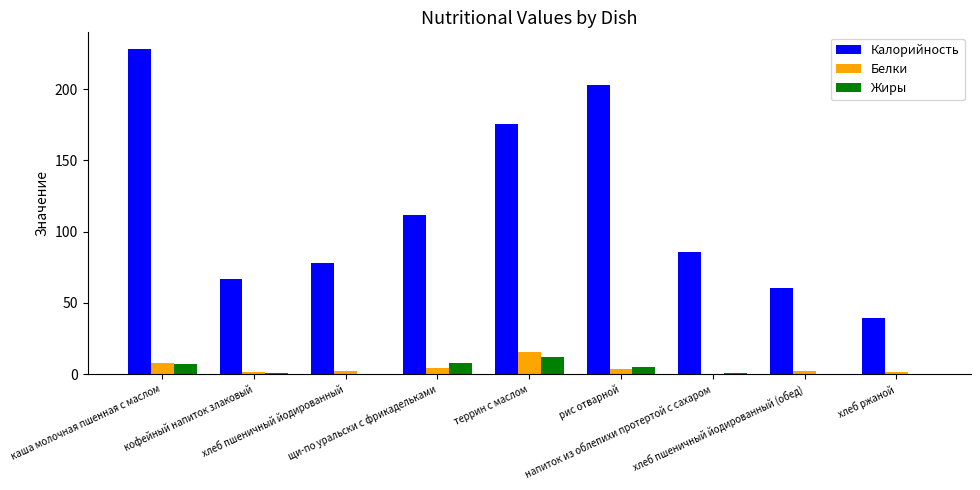

At which label does Калорийность reach its peak?

каша молочная пшенная с маслом